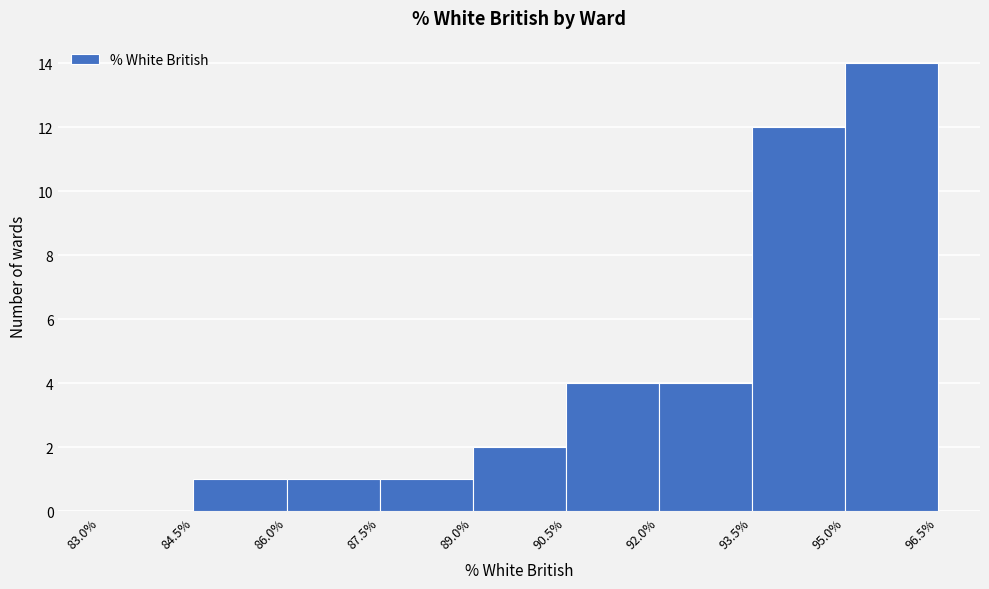

Reading left to right, transcribe this chart: for each bar, give the range it covers on the x-axis and its height. The values are not printed on the chart, so give them approximately, as read against the axis.

83.0% to 84.5%: 0
84.5% to 86.0%: 1
86.0% to 87.5%: 1
87.5% to 89.0%: 1
89.0% to 90.5%: 2
90.5% to 92.0%: 4
92.0% to 93.5%: 4
93.5% to 95.0%: 12
95.0% to 96.5%: 14